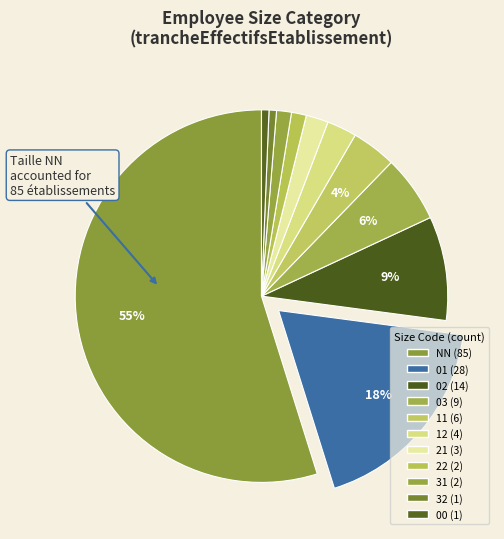

To the nearest percent, what percentage of the pie is 11?

4%